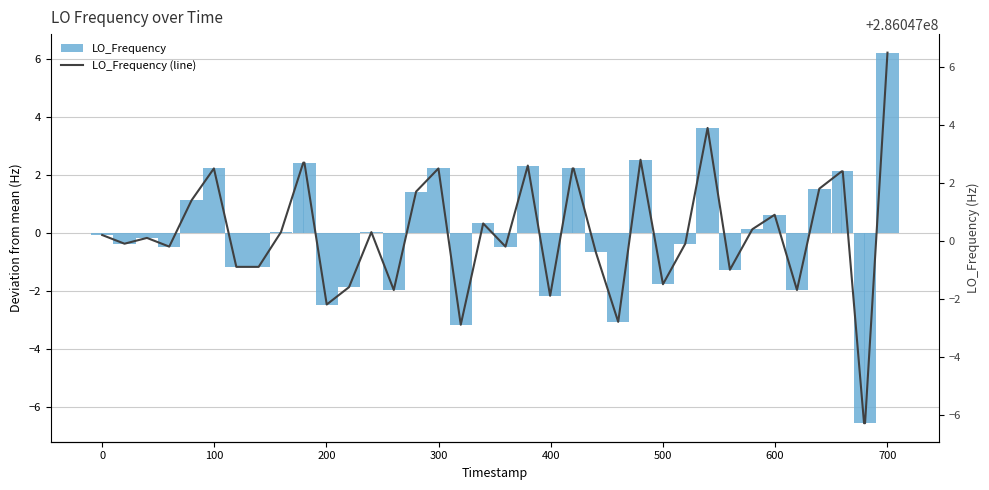

What is the value of the LO_Frequency bar at the 5th from the left?

1.1